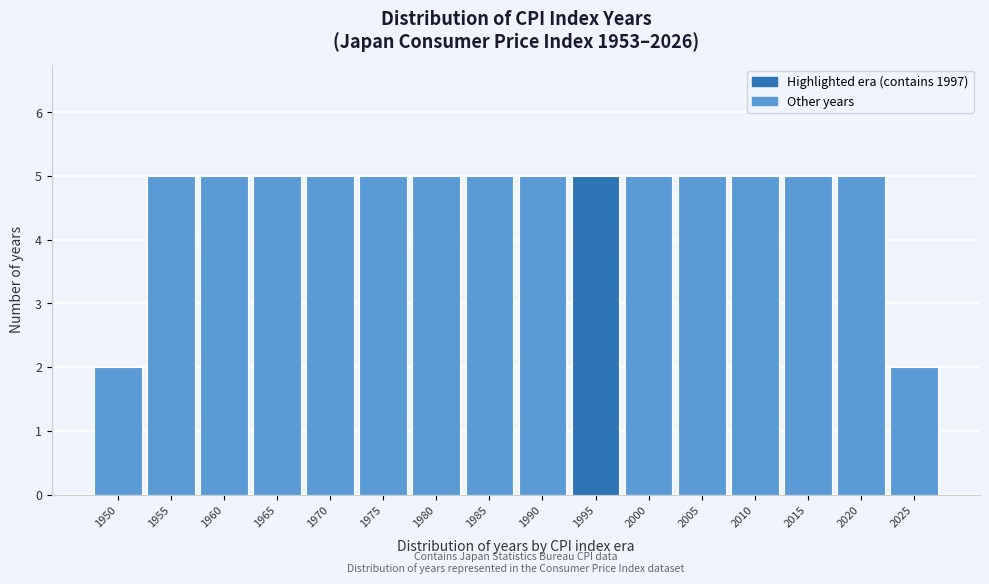

Reading right to left, transcribe all the data shown in this chart.

2	5	5	5	5	5	5	5	5	5	5	5	5	5	5	2